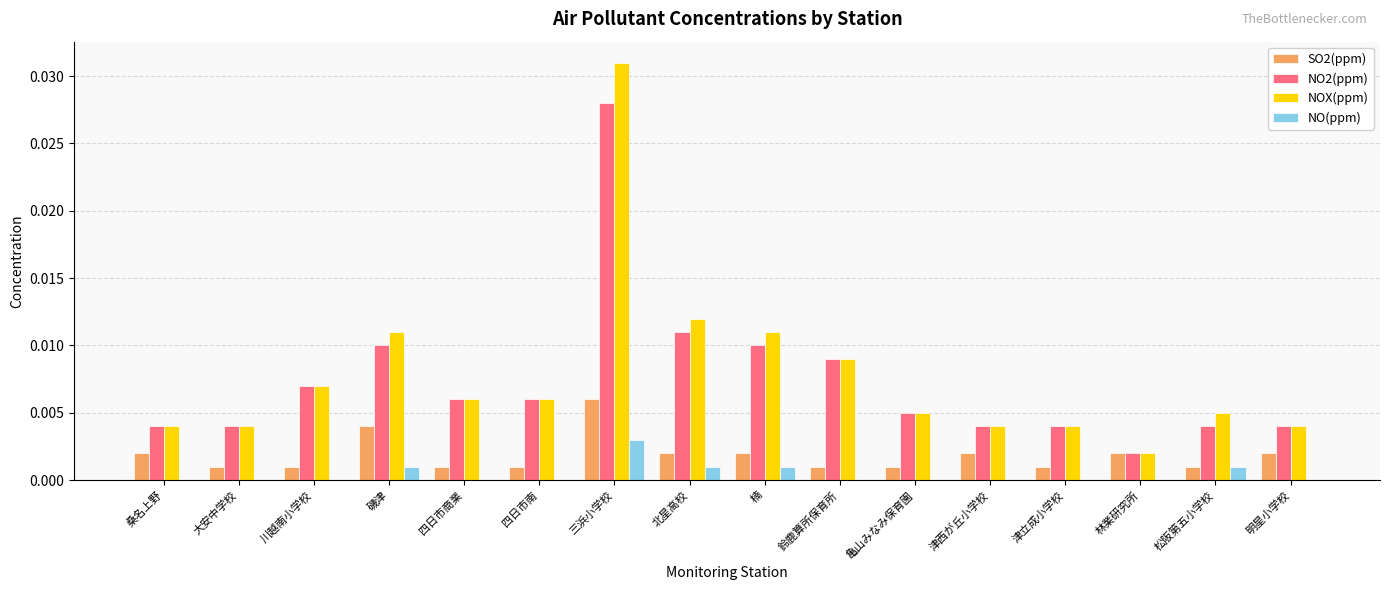

At which label does NO2(ppm) reach its peak?

三浜小学校